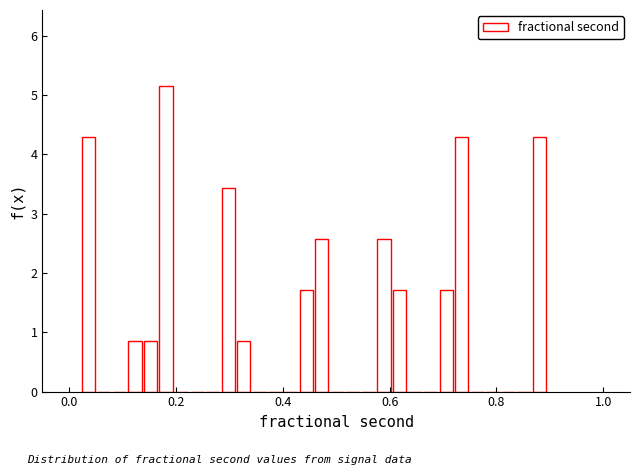

Around what value on the x-axis is the tallest bar? Give the approximate position of its centre, as read against the axis.

0.18